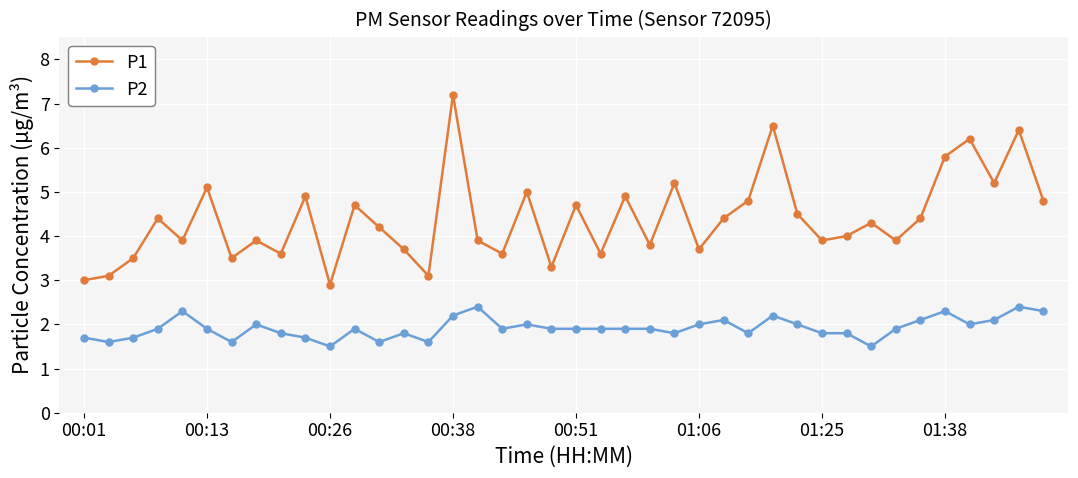

Which series has the largest total across all categories?

P1